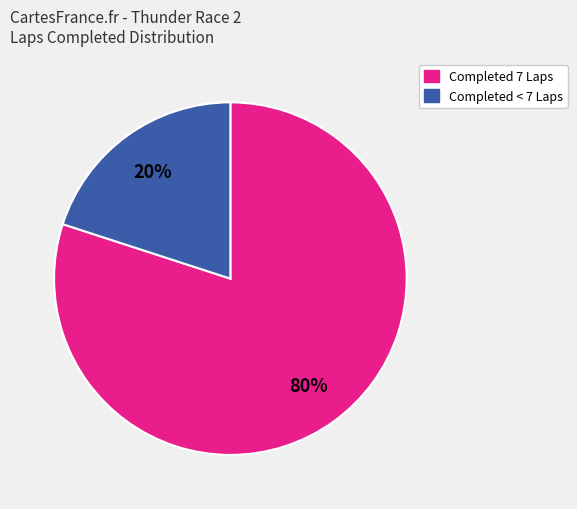

To the nearest percent, what is the difference between the largest and smallest slice percentages?

60%